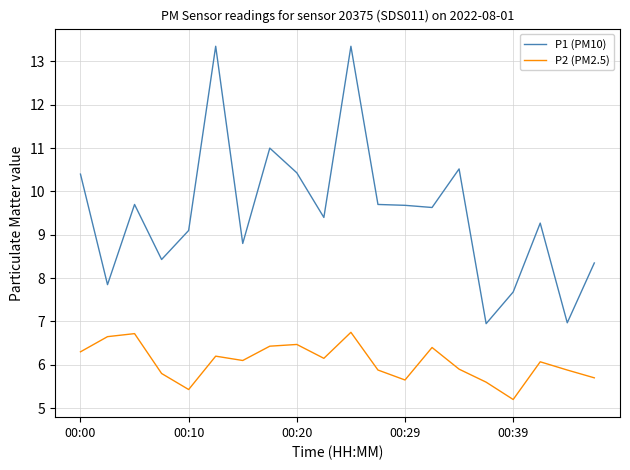

Rank the series by their maximum value, from highest to lowest.

P1 (PM10), P2 (PM2.5)